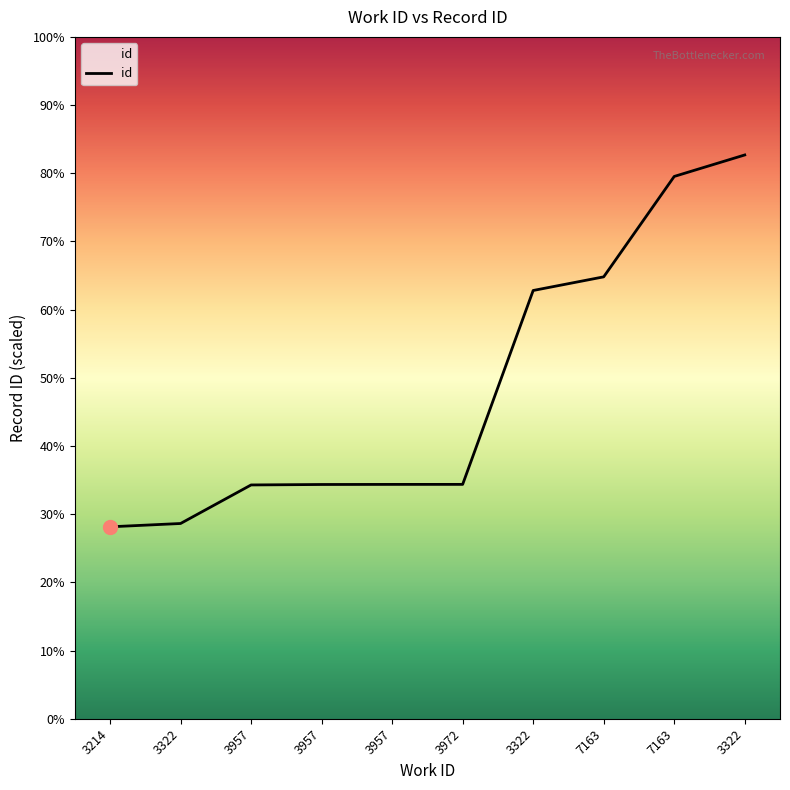

Is this an area chart (filled region under the line)?

Yes